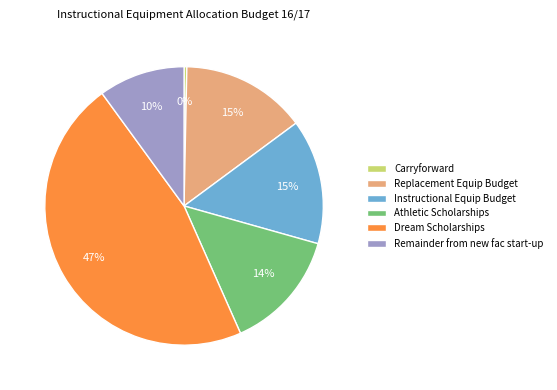

To the nearest percent, what is the average slice percentage?

17%